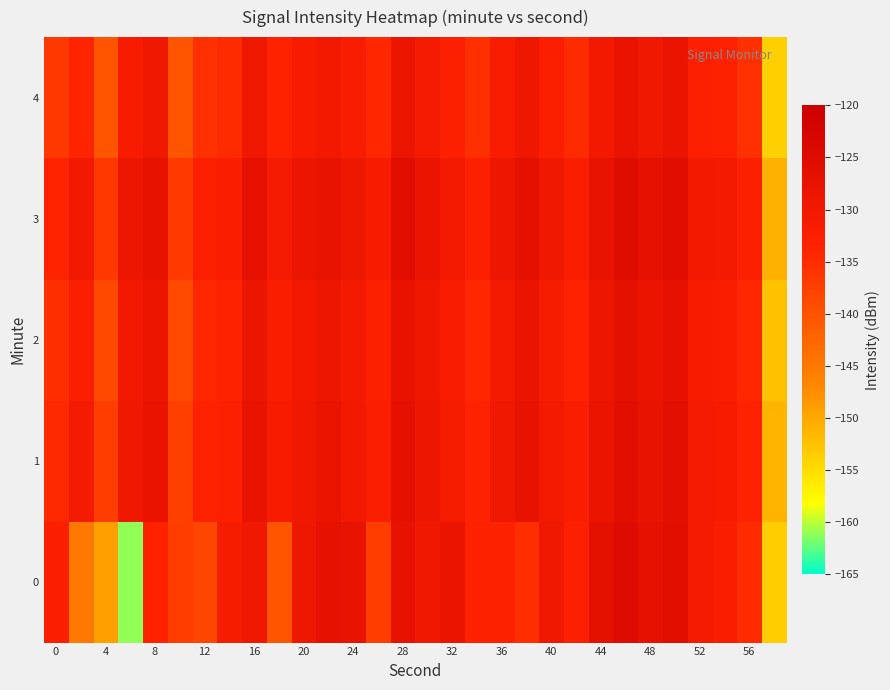

What is the maximum value shown in the chart?

-124.9